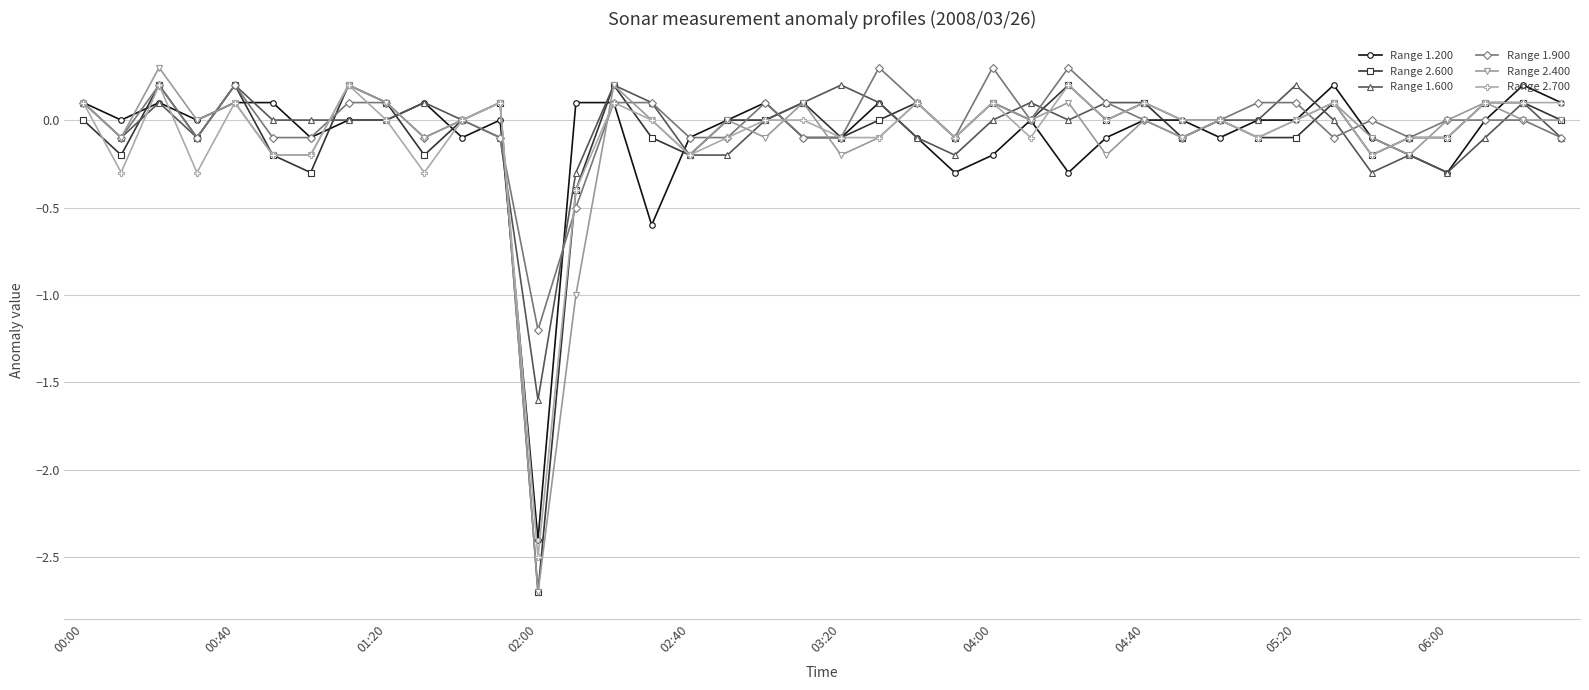

At how many categories does at least one series exceed -2?

40